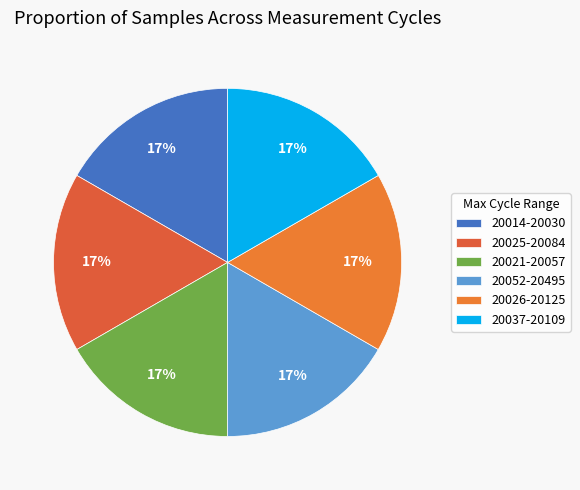

Does any single category account for the majority?

No